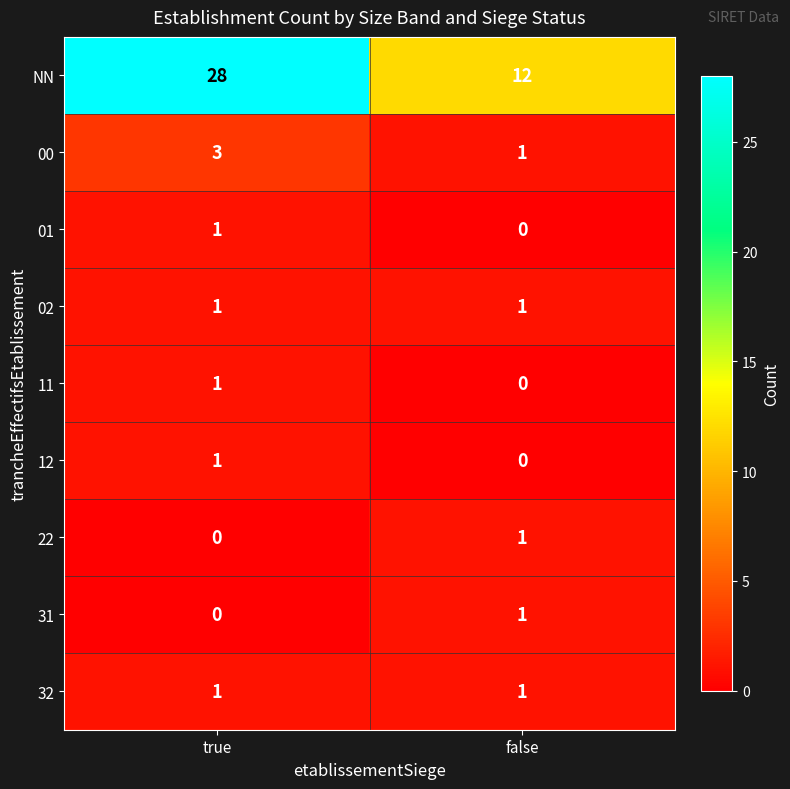

What is the total value across all series at false?

17